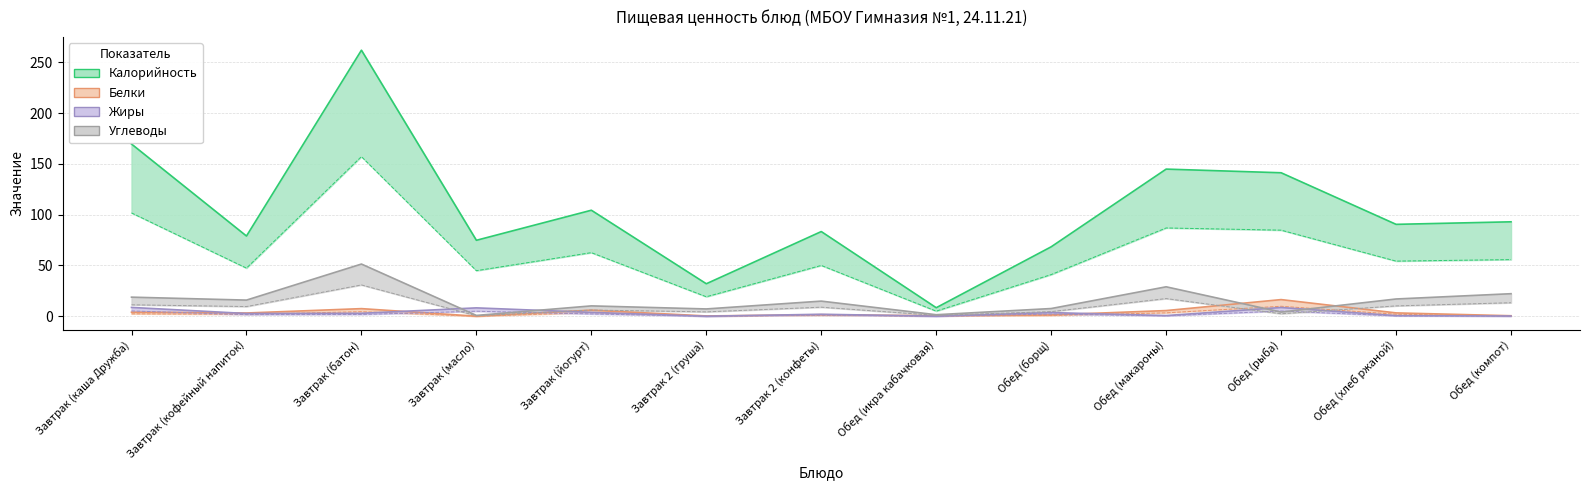

Rank the series at Обед (хлеб ржаной) from highest to lowest value.

Калорийность, Углеводы, Белки, Жиры